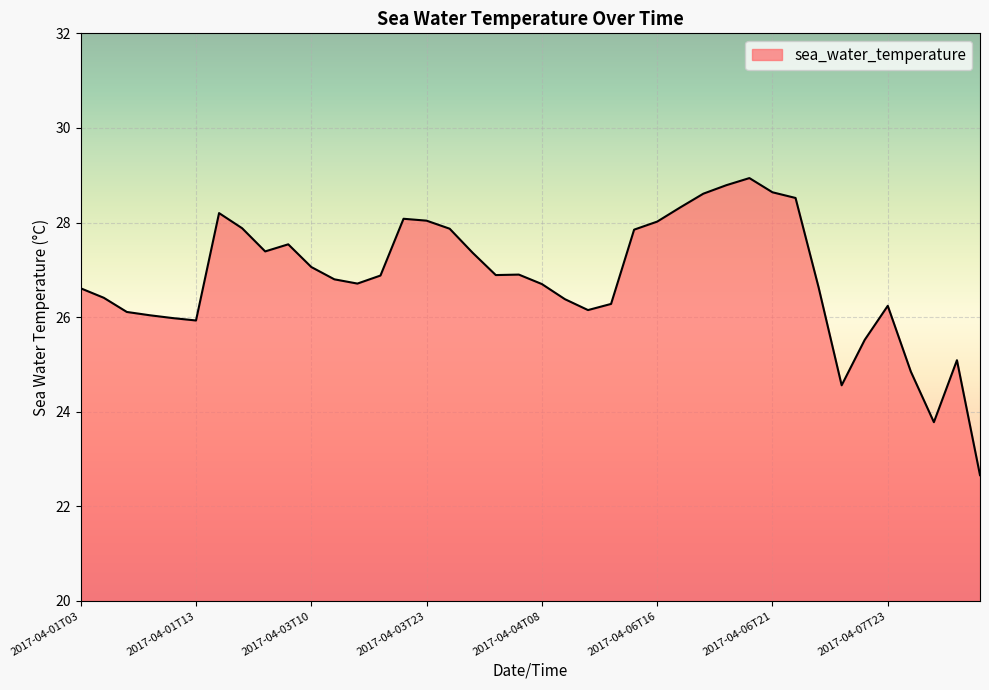

What is the difference between the maximum and minimum values?

6.3